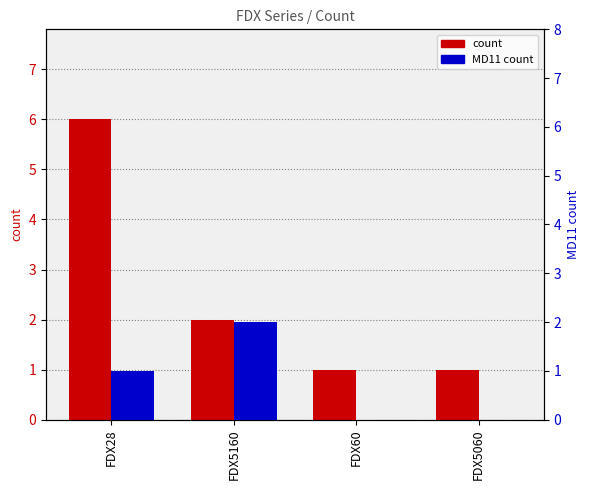

What are all the series names shown in the legend?

count, MD11 count